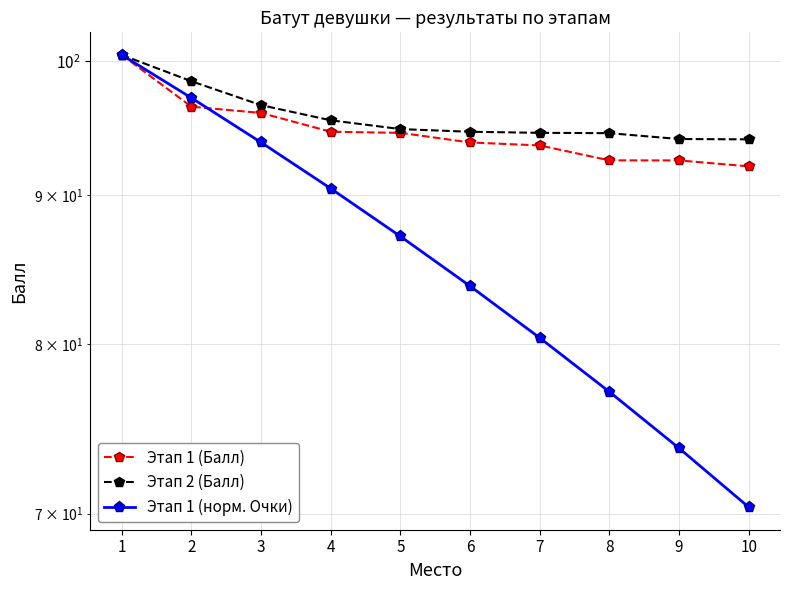

What is the difference between the highest and lowest values at 8?

17.4